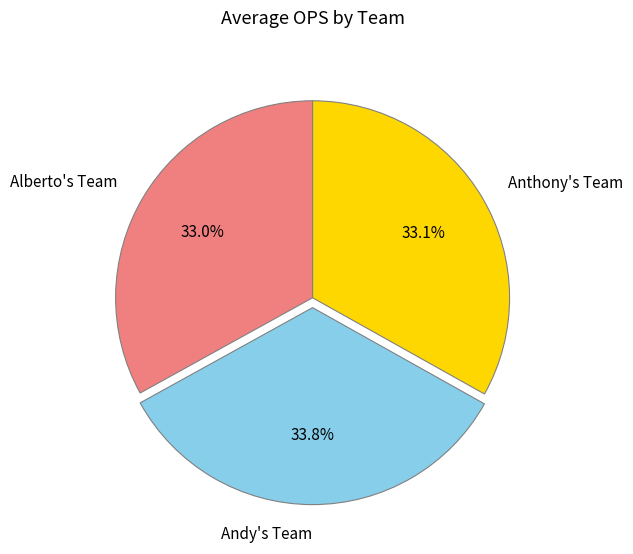

Approximately how many times larger is the value at Anthony's Team compared to Alberto's Team?

1.0